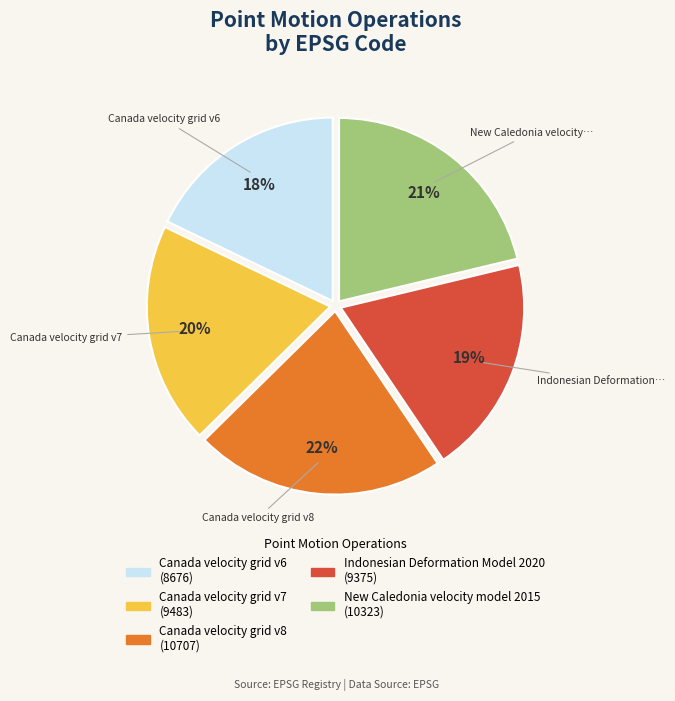

Does any single category account for the majority?

No